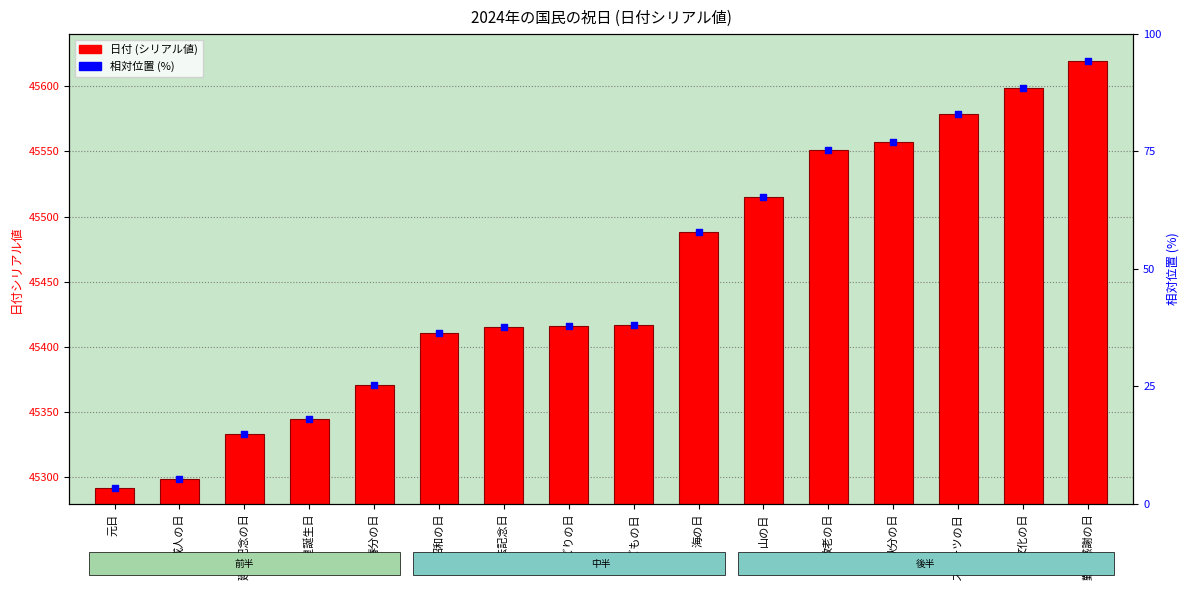

Which series has the largest total across all categories?

日付 (シリアル値)